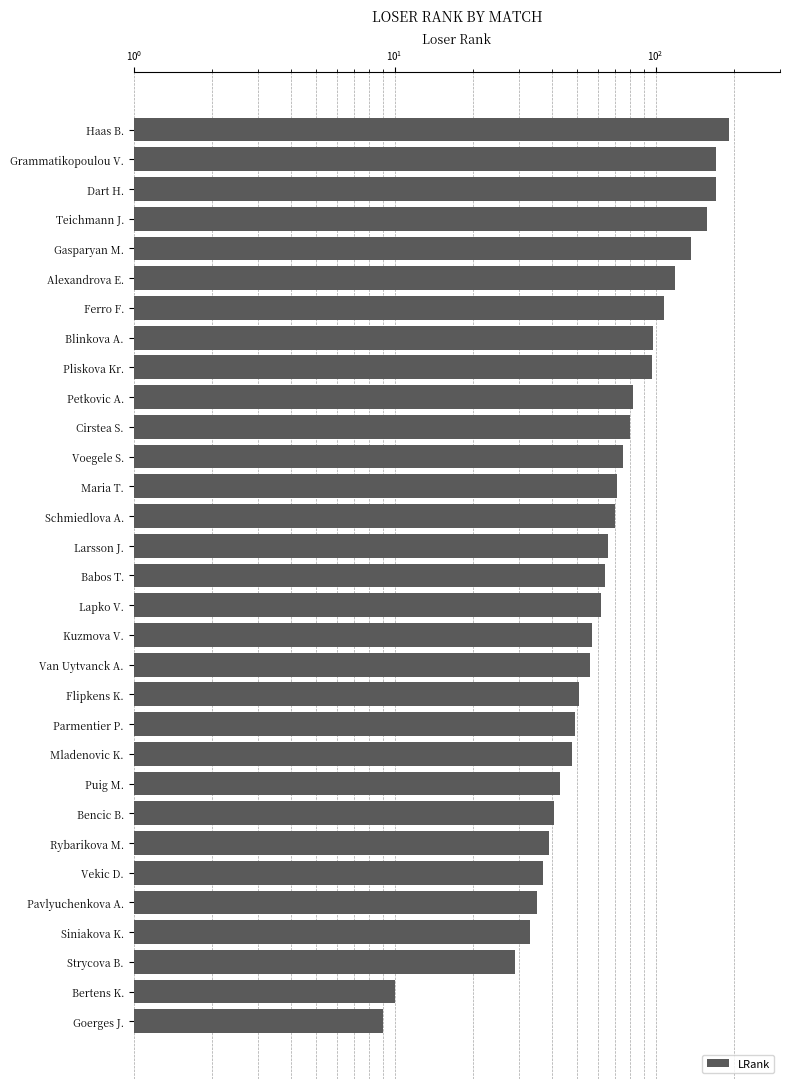

What is the difference between the maximum and minimum values?

183